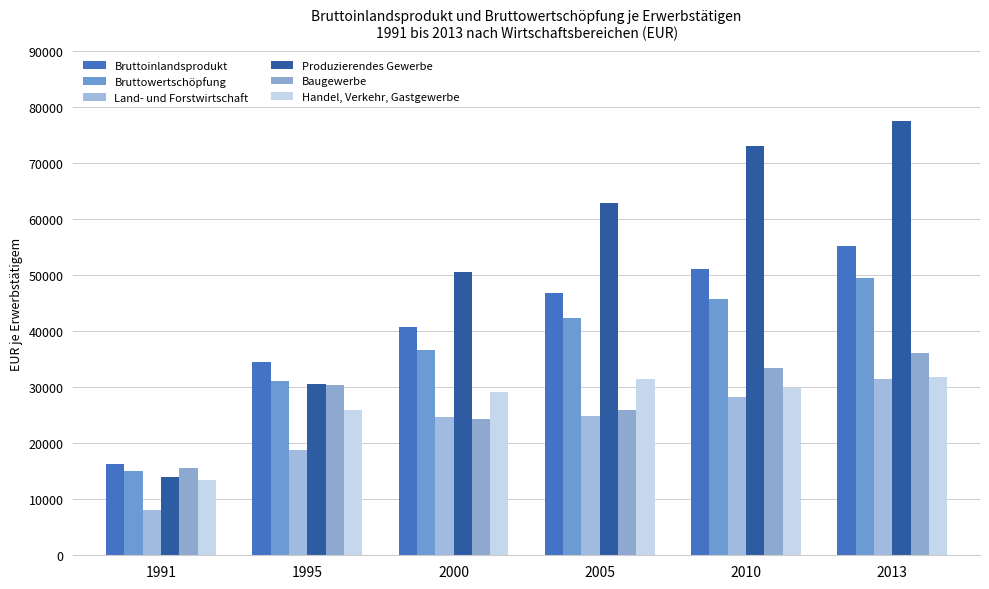

At which label does Bruttoinlandsprodukt reach its peak?

2013